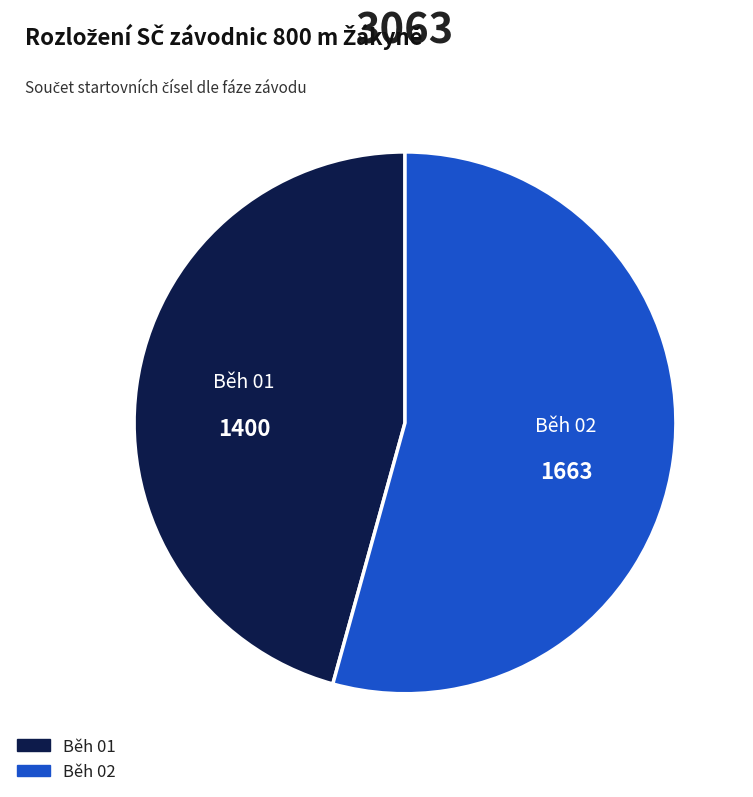

Is there any slice that represents more than half of the pie?

Yes